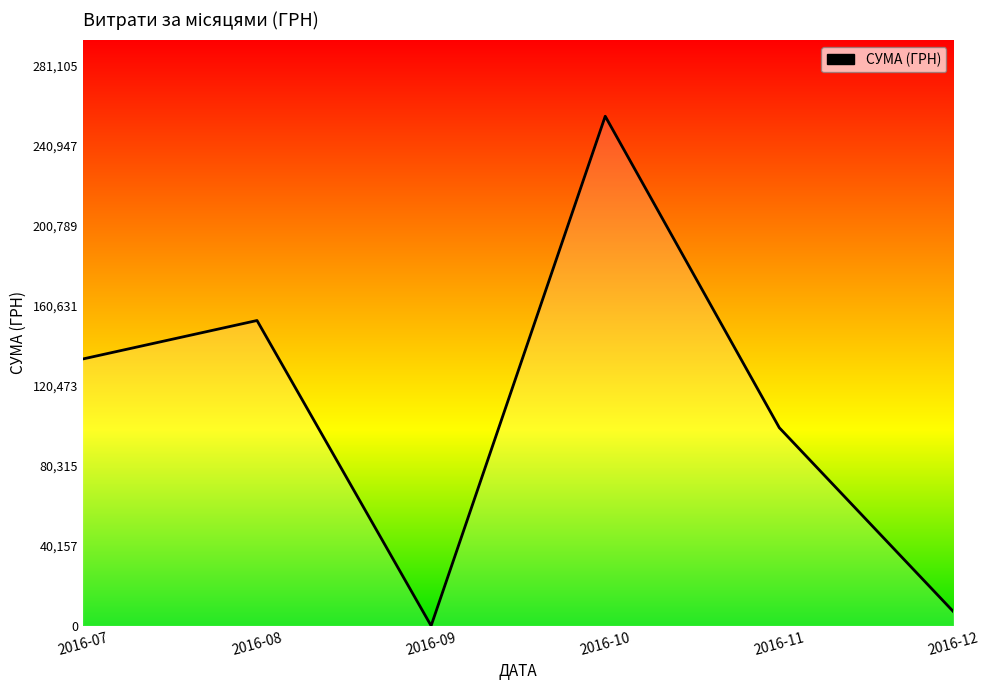

Rank the categories by value from lowest to highest.

2016-09, 2016-12, 2016-11, 2016-07, 2016-08, 2016-10